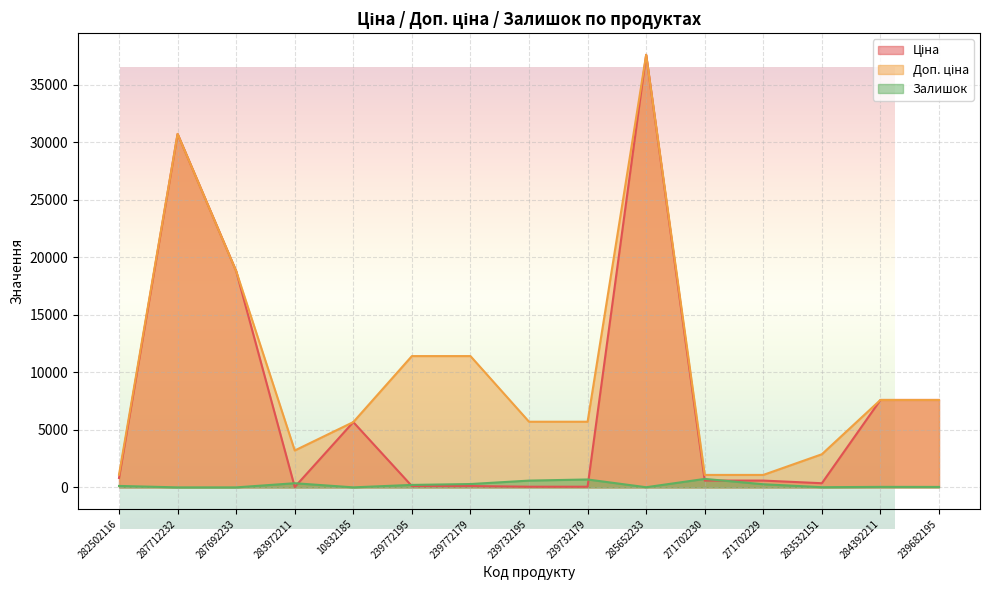

What is the spread (max minus min) of values at 239772179?

11295.9